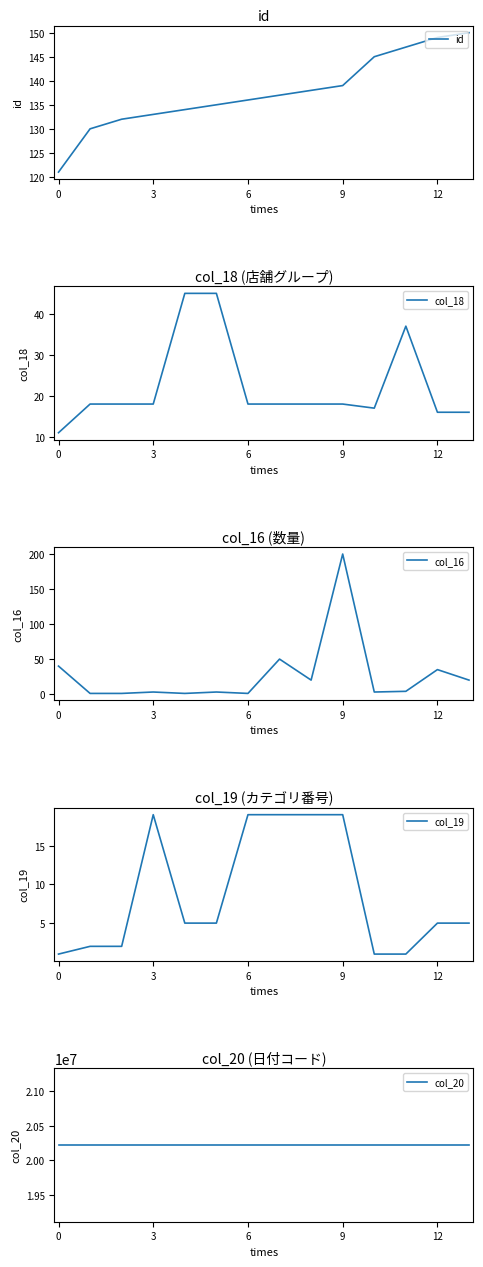

How many data points in col_16 are above 4?

6